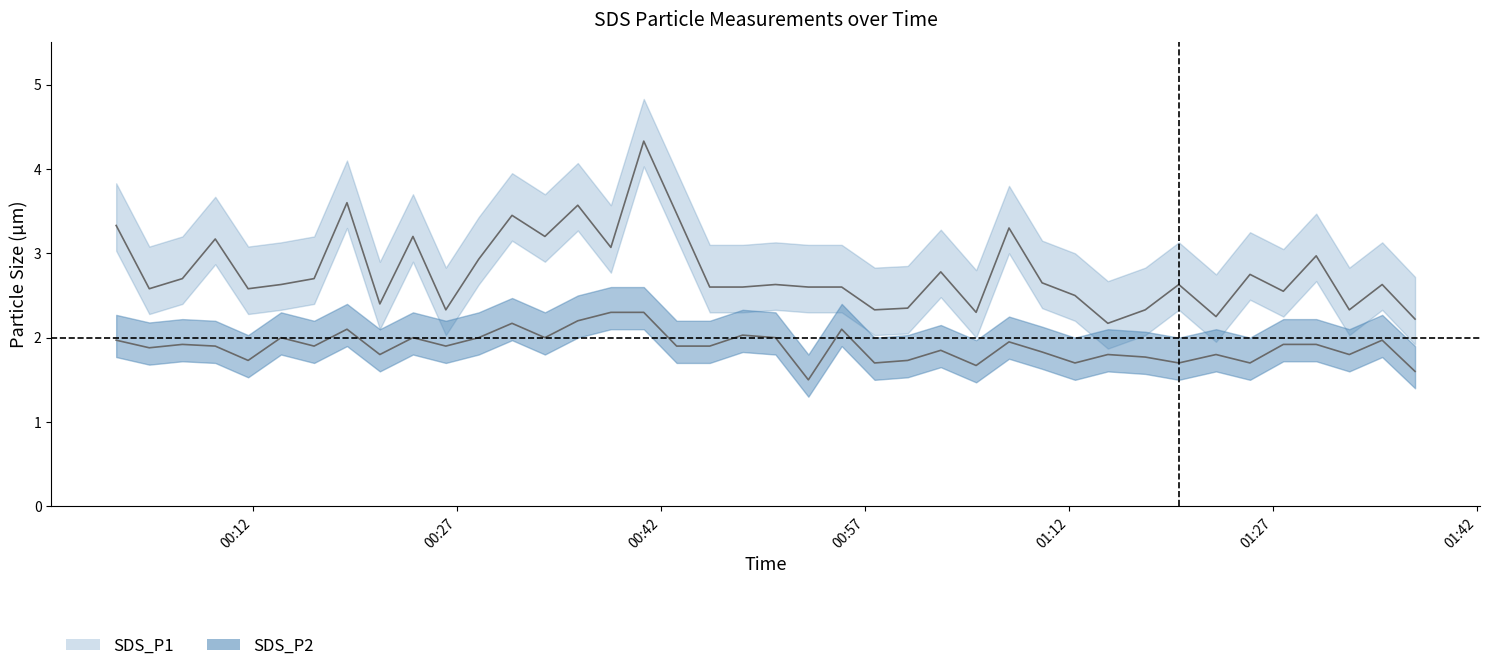

How many interior local peaks does the SDS_P2 series have?

12